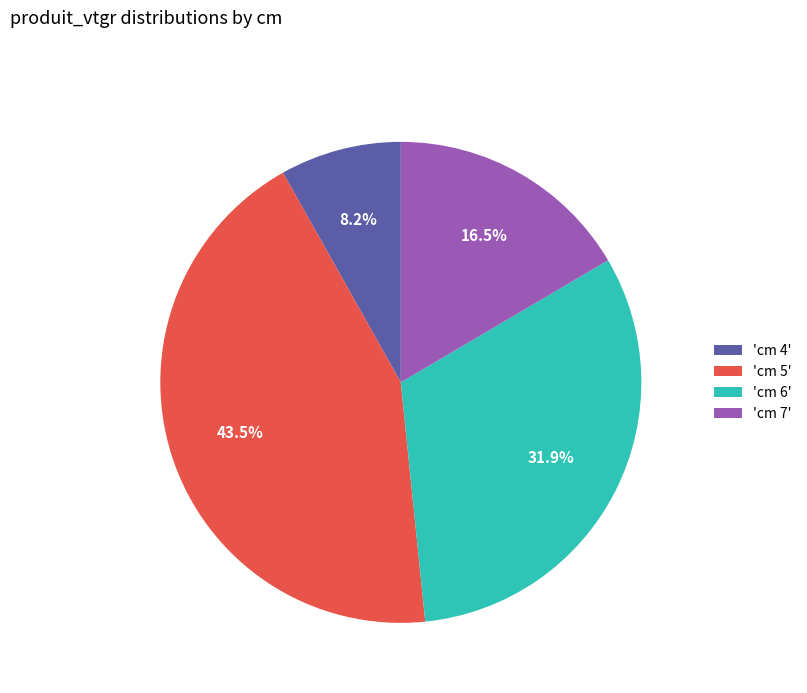

Rank the categories by value from highest to lowest.

'cm 5', 'cm 6', 'cm 7', 'cm 4'